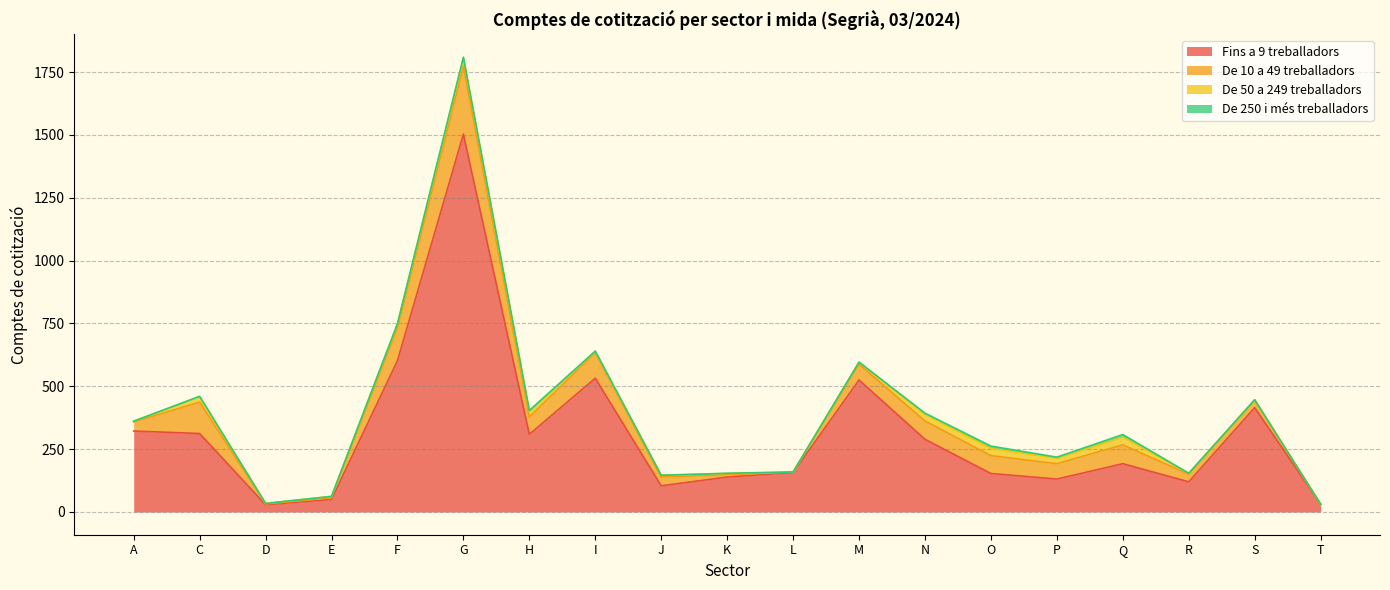

True or false: De 250 i més treballadors and Fins a 9 treballadors cross at least once.

False